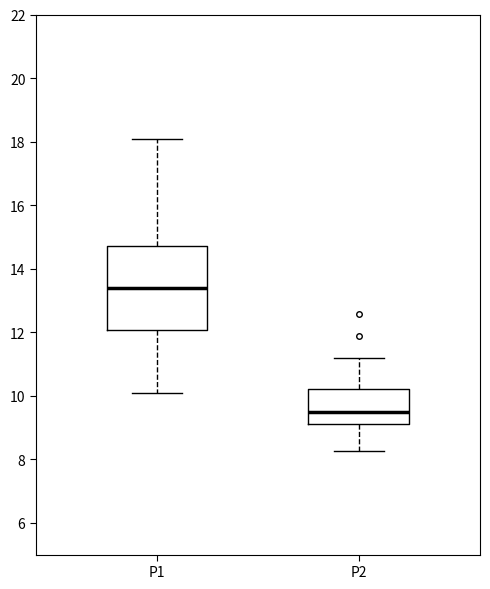

Which box has the lowest median line?

P2